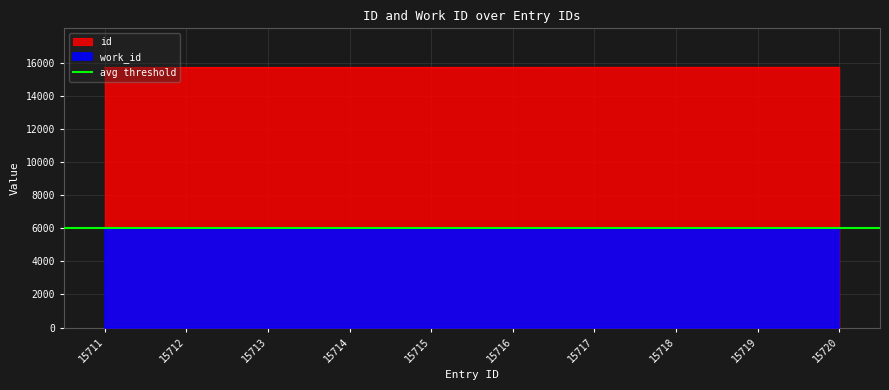

True or false: the data shows 25882 at 15715.

False